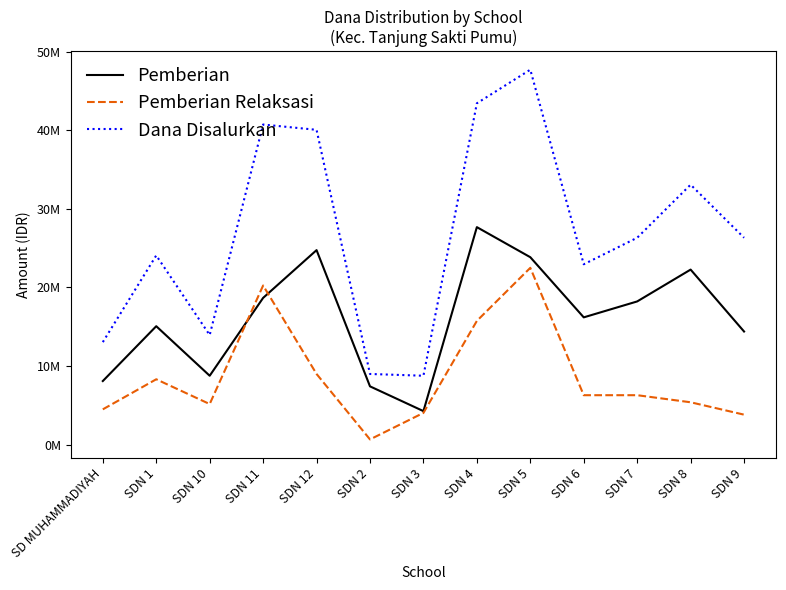

Does the chart display data point markers on the line(s)?

No